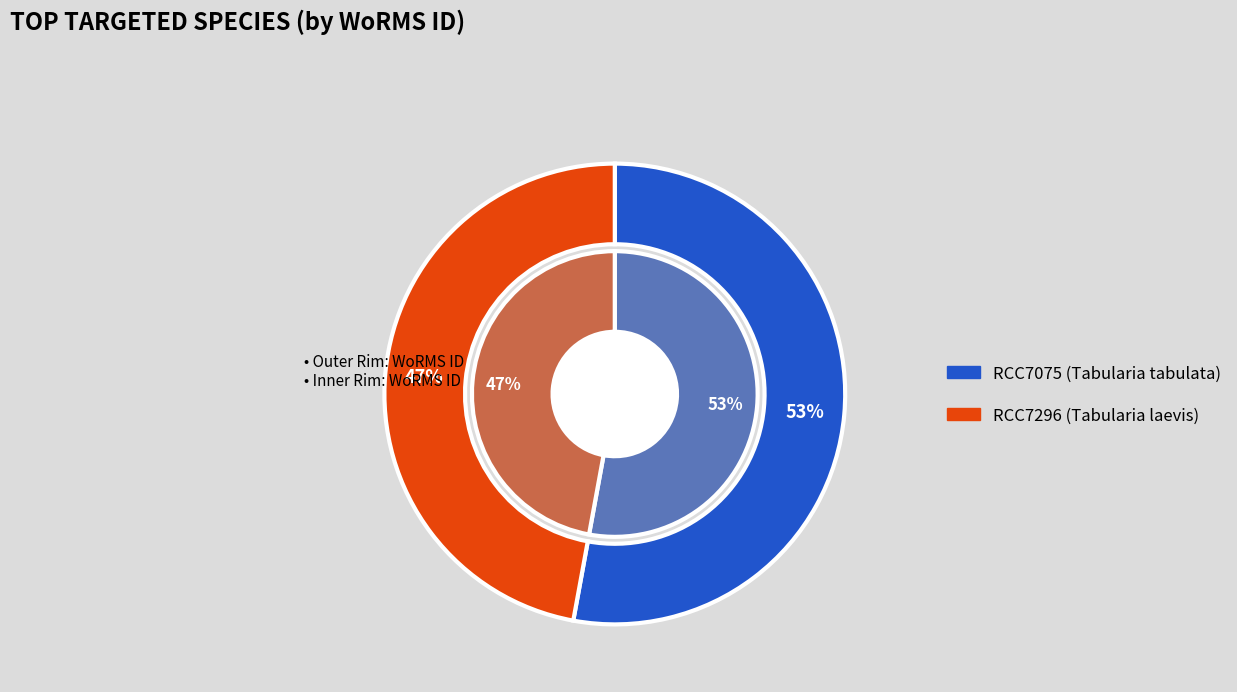

Combined, what portion of the pie is RCC7296 and RCC7075?

100.0%